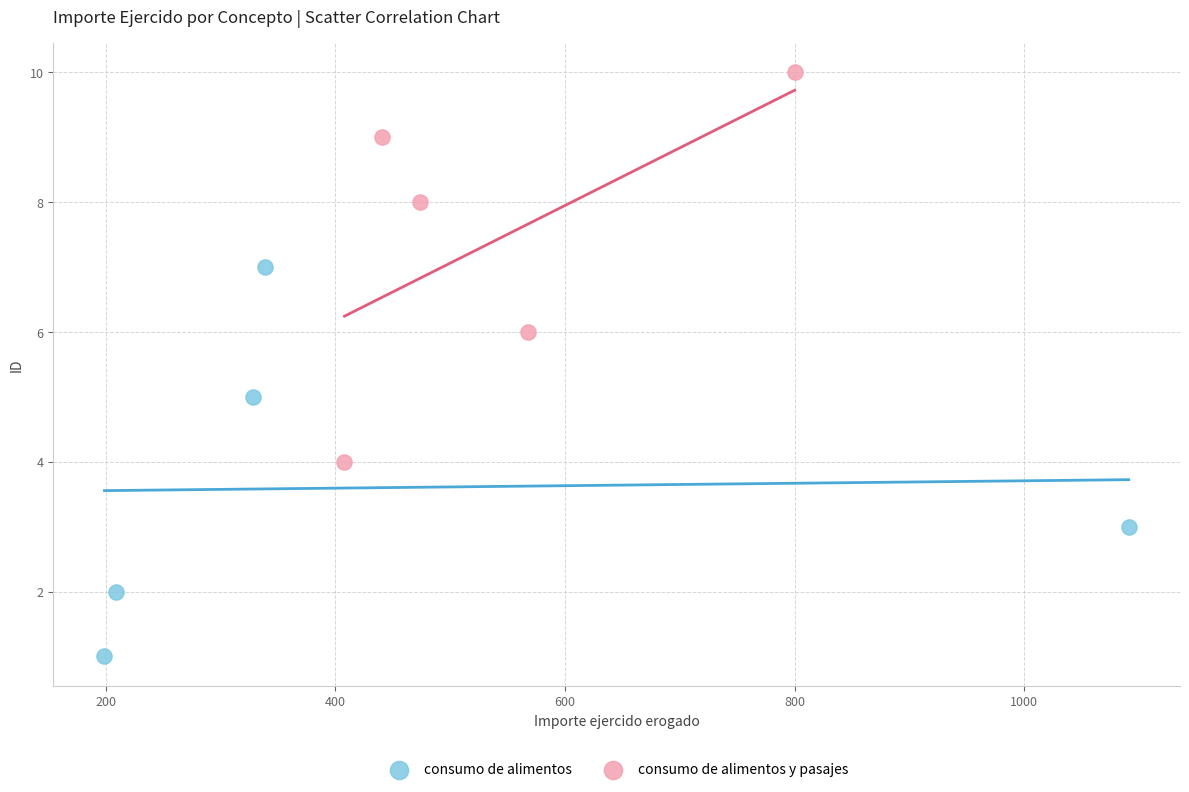

Which series contains the highest Y value?

consumo de alimentos y pasajes